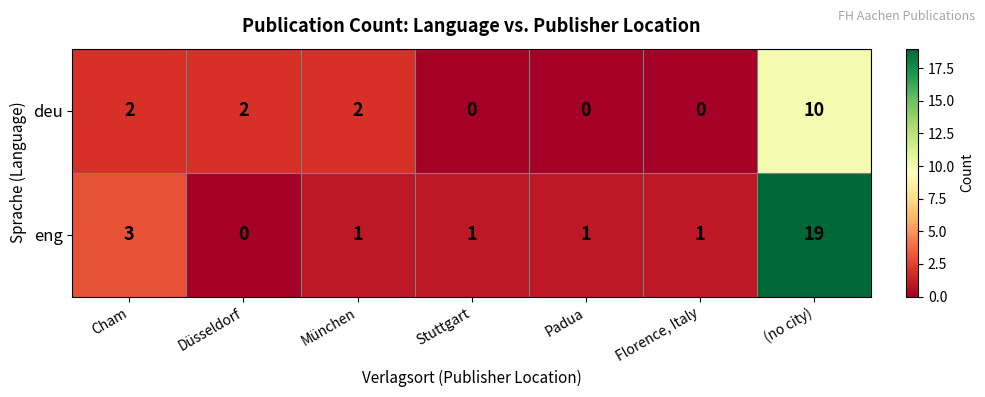

What value does the eng series have at (no city), to the nearest 10?

20